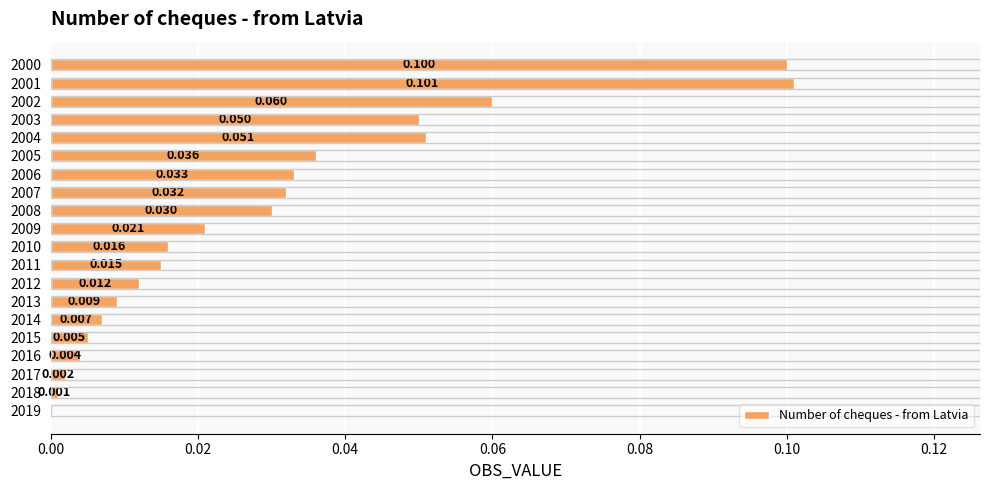

How many distinct data groups are displayed?

1